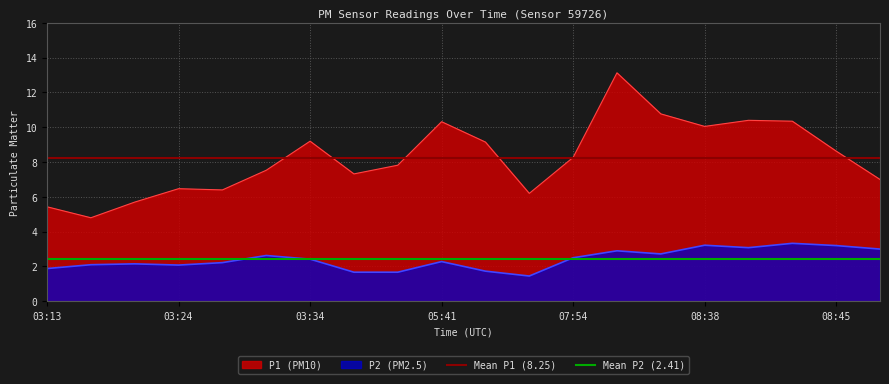

True or false: P1 (PM10) and P2 (PM2.5) cross at least once.

False